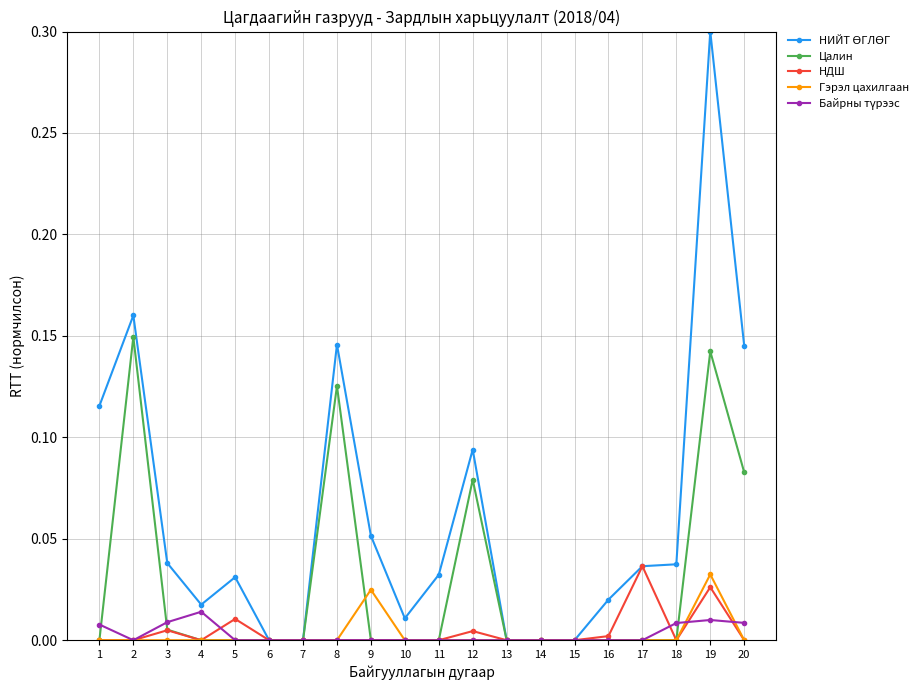

True or false: Гэрэл цахилгаан has a value of 0.0 at 7.

True